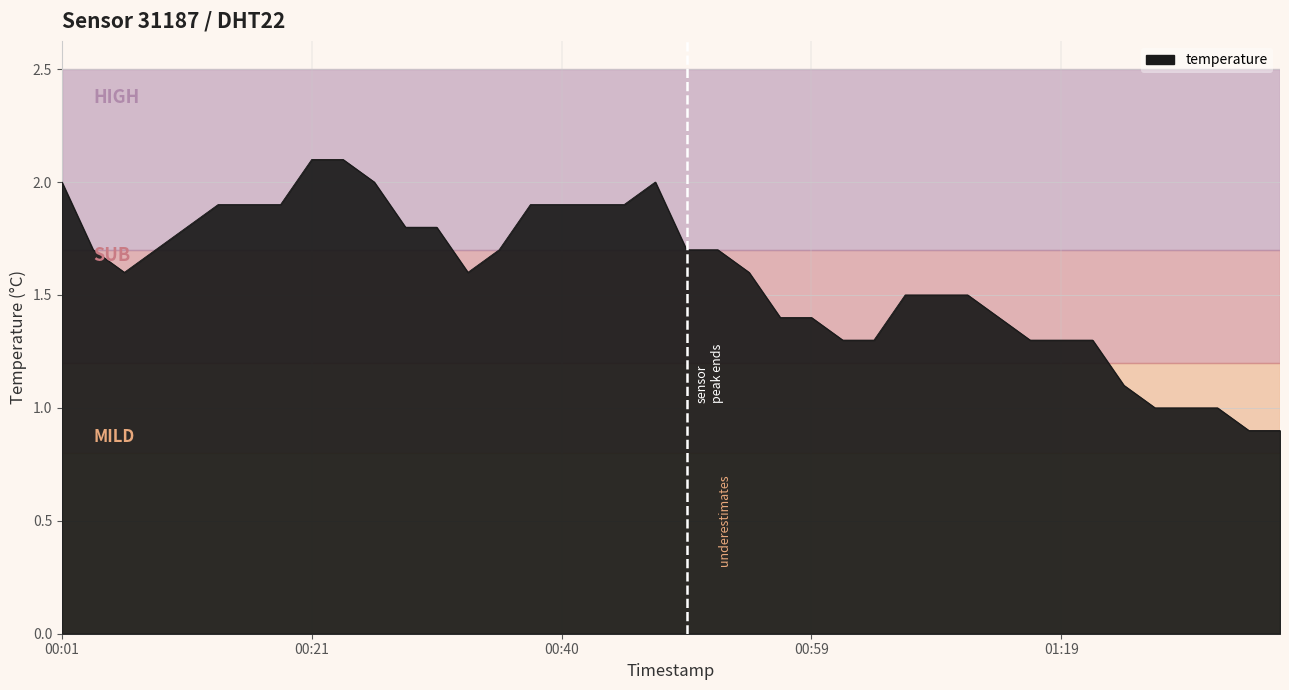

What is the smallest value displayed?

0.9